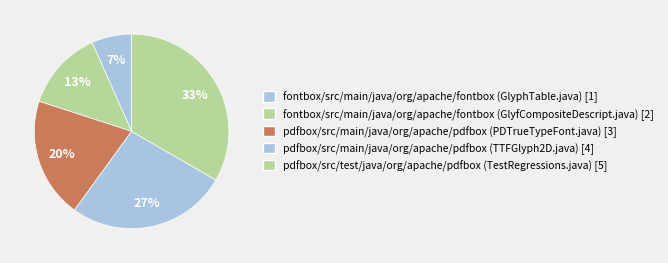

What percentage do fontbox/src/main/java/org/apache/fontbox (GlyphTable.java) and pdfbox/src/main/java/org/apache/pdfbox (PDTrueTypeFont.java) together represent?

26.7%